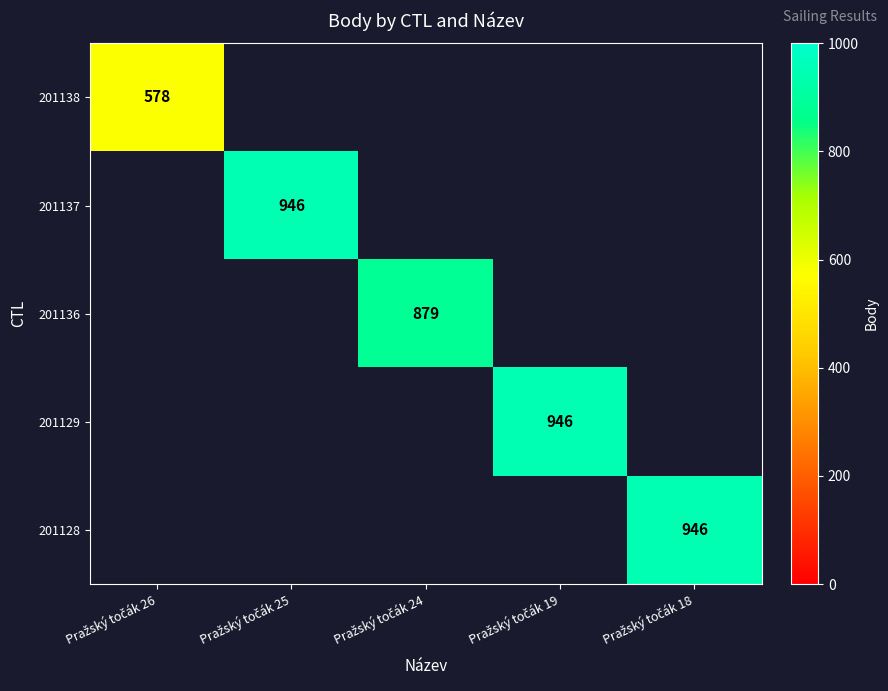

At Pražský točák 26, list the series in order from largest to smallest.

201138, 201137, 201136, 201129, 201128